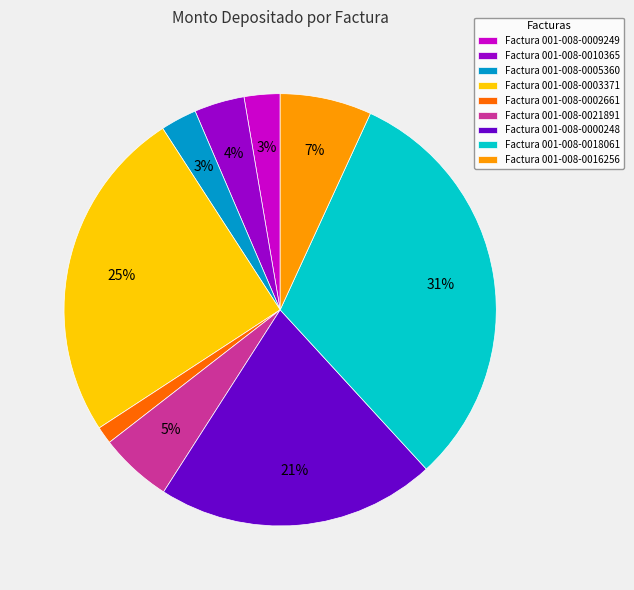

To the nearest percent, what portion does Factura 001-008-0021891 represent?

5%